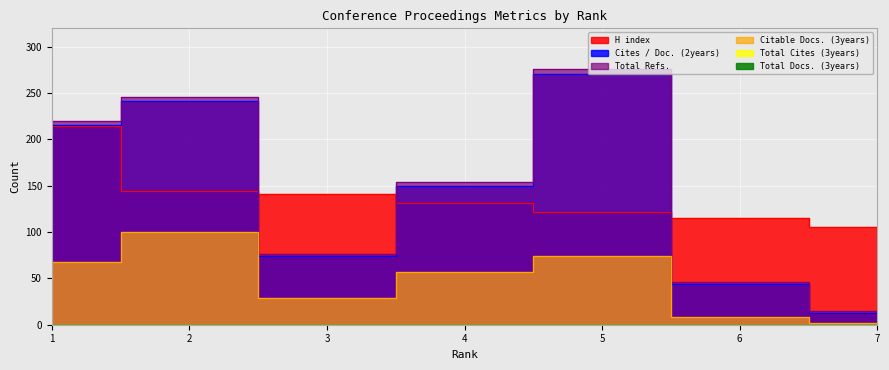

Where do H index and Total Refs. first cross each other?

2 and 3